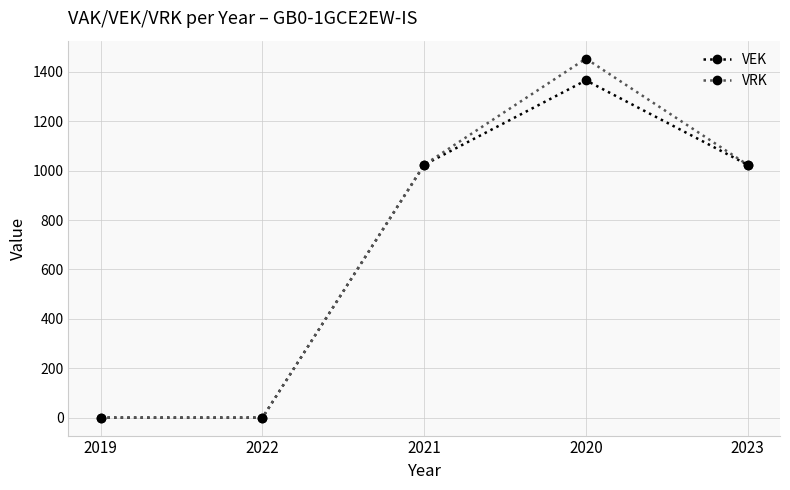

Rank the series by their maximum value, from lowest to highest.

VEK, VRK